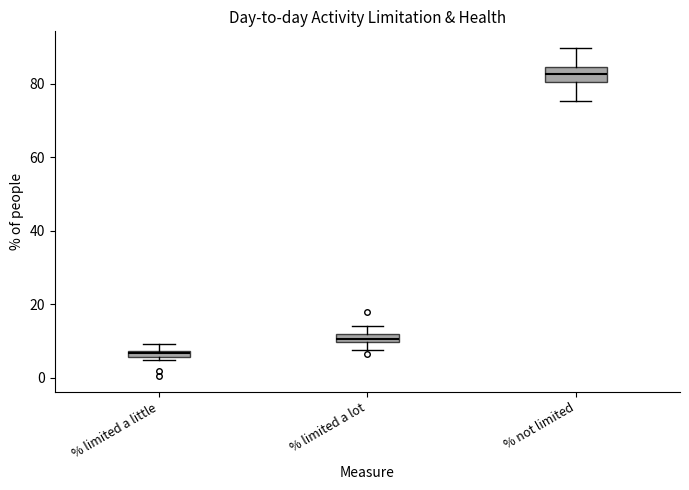

Where is the upper edge of the box for % limited a little on the y-axis? The values are not printed on the chart, so give them approximately, as read against the axis.

8